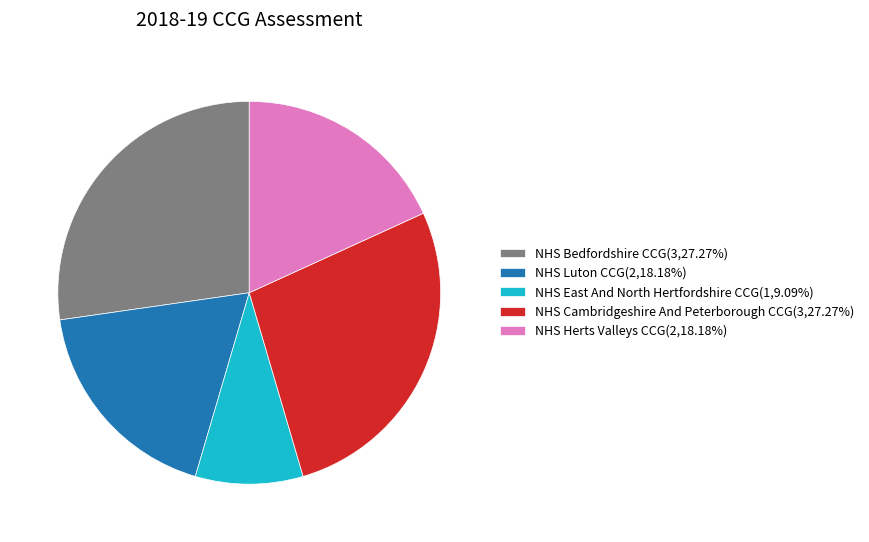

How many slices are in this pie chart?

5